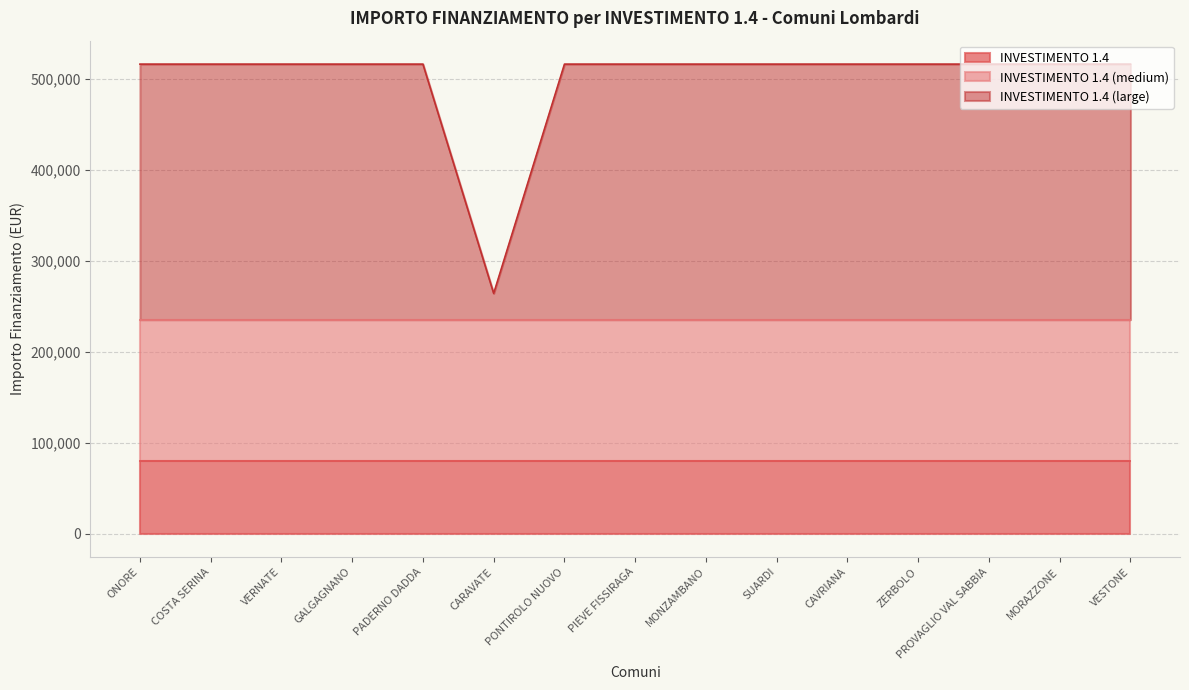

Where is the first local minimum for INVESTIMENTO 1.4 (large)?

CARAVATE